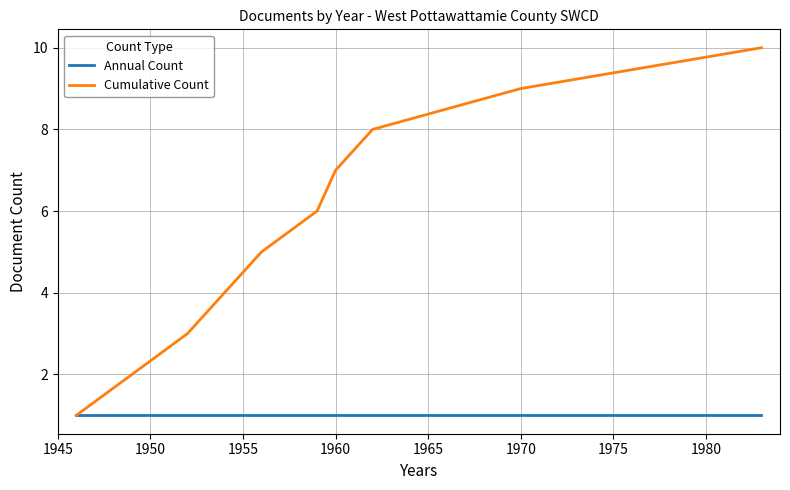

Rank the series by their maximum value, from lowest to highest.

Annual Count, Cumulative Count